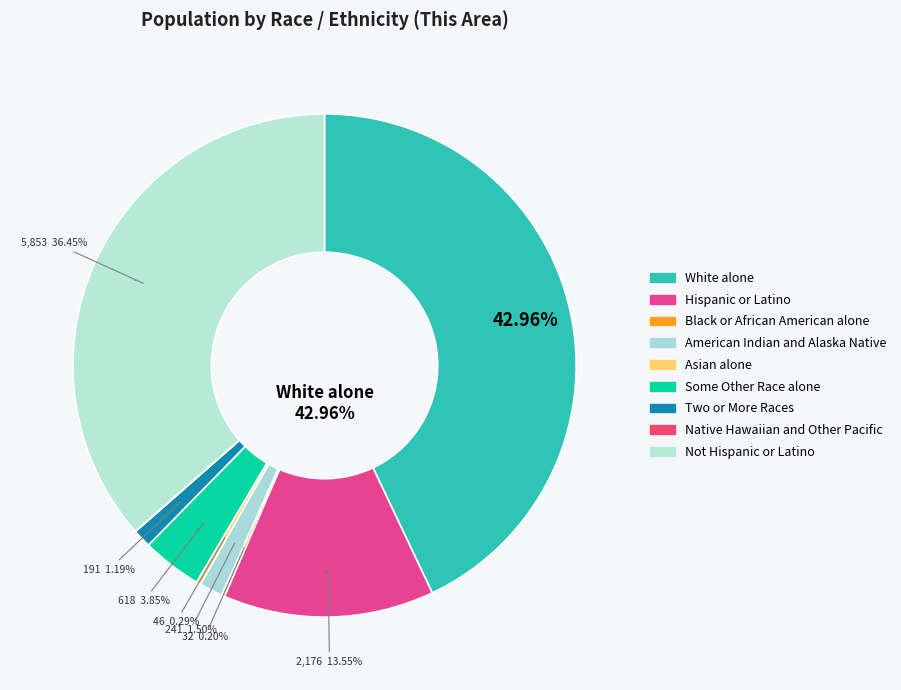

Which slice is the largest?

White alone